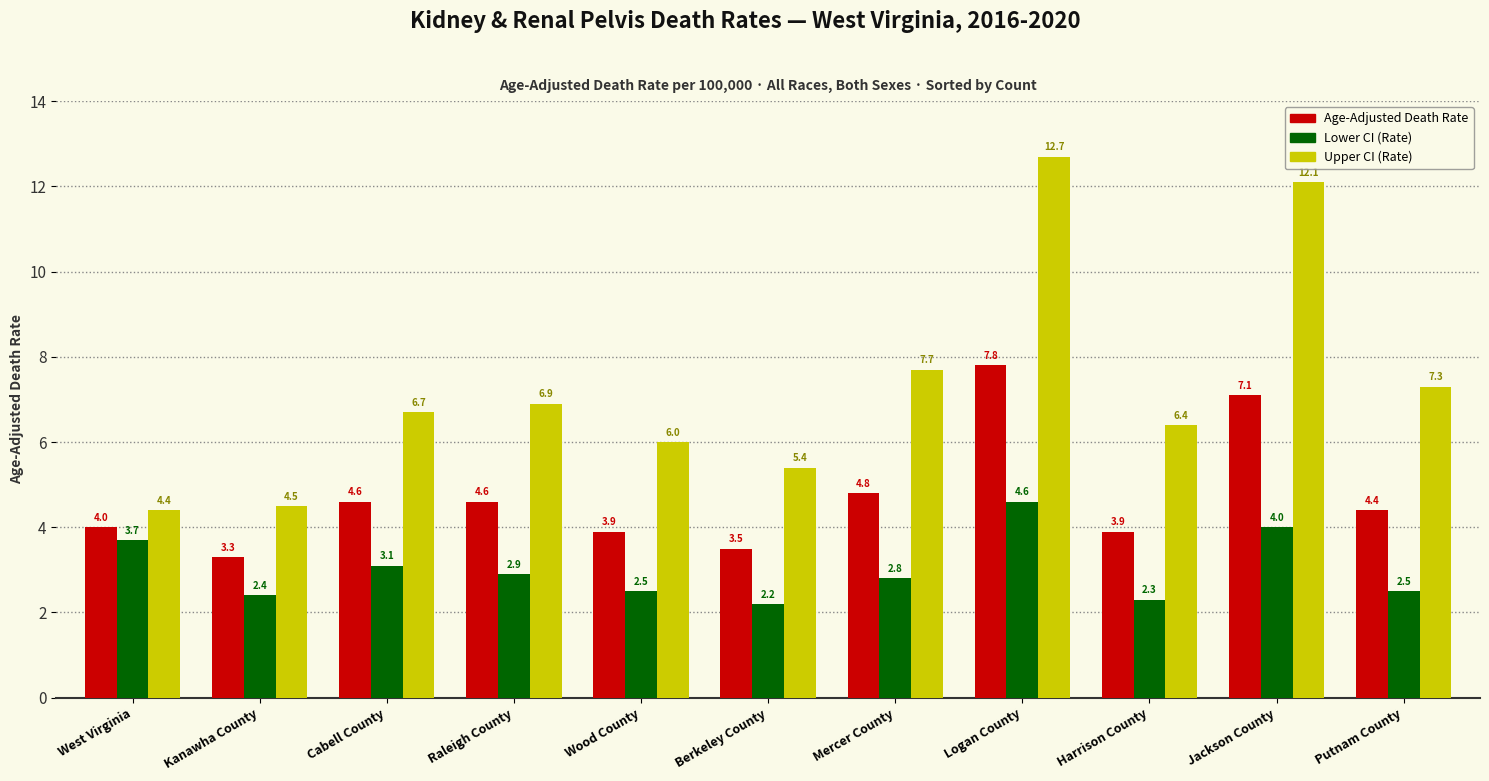

What is the minimum value shown in the chart?

2.2